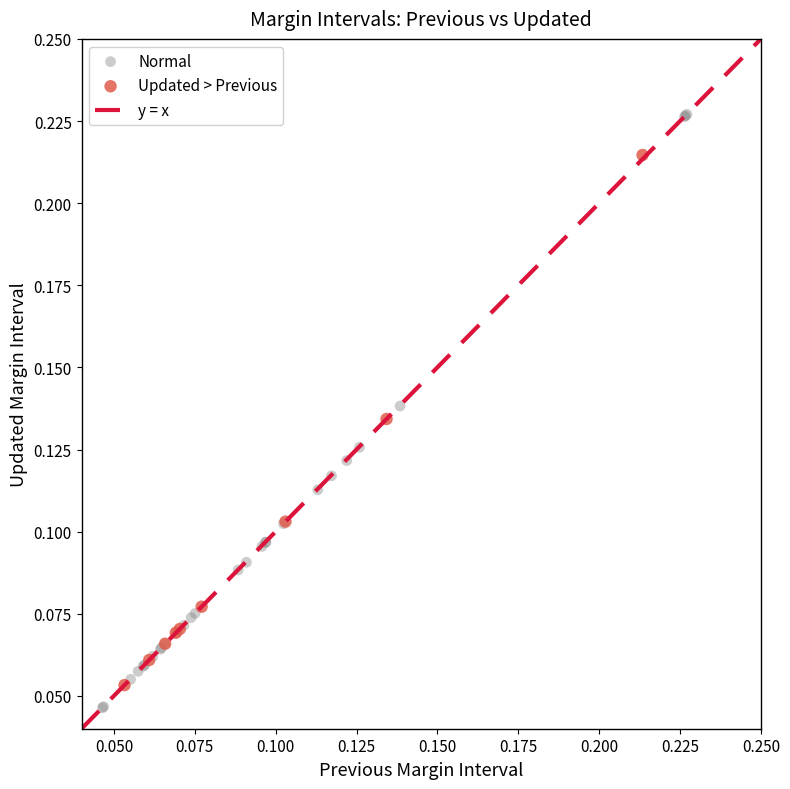

Which series has the largest Y range (max minus min)?

Normal